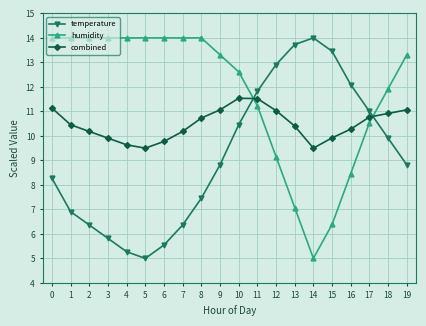

Is it true that temperature equals 5.5 at 6?

True